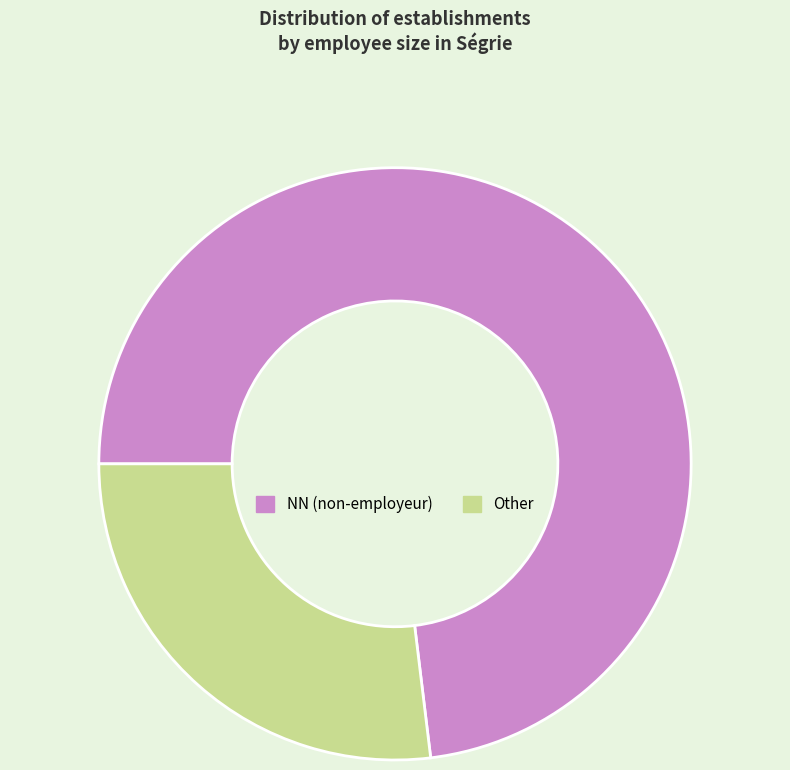

Which has a higher value, NN (non-employeur) or Other?

NN (non-employeur)